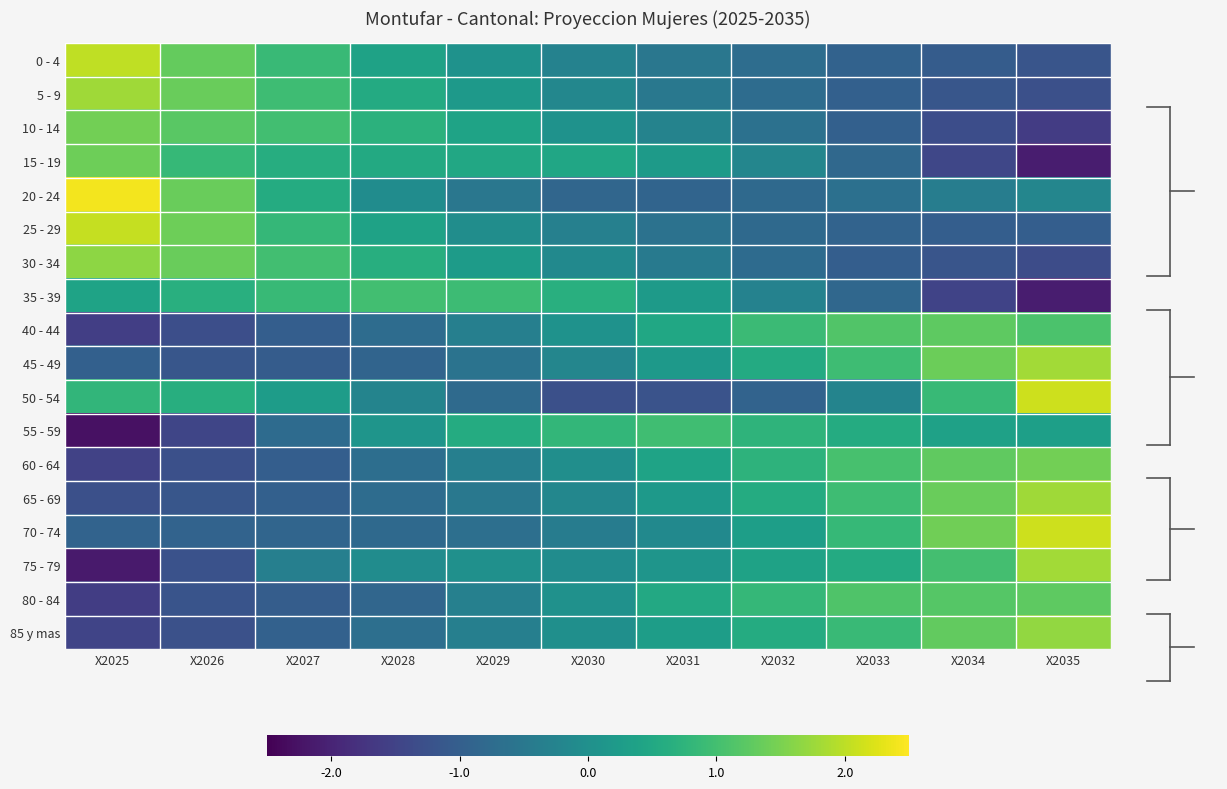

Which label corresponds to the smallest value in the chart?

X2025